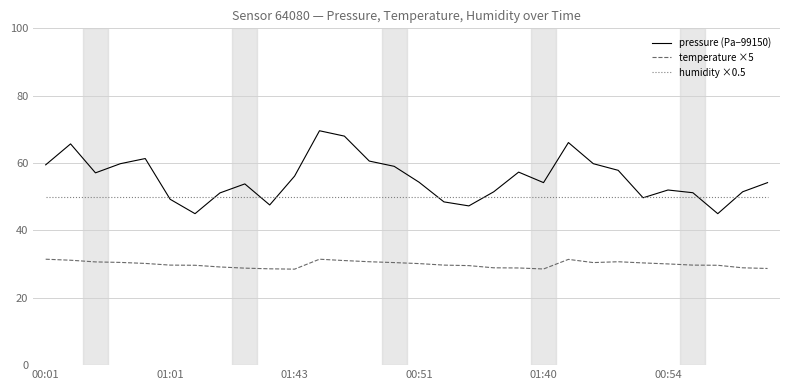

Which series has the largest range (max minus min)?

pressure (Pa−99150)